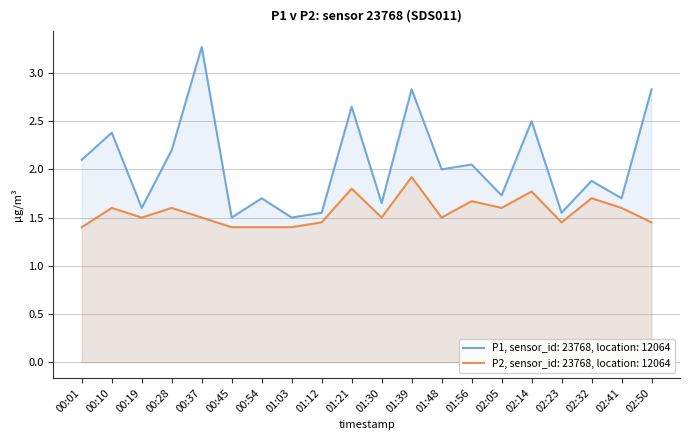

What position from the left is 00:19?

3